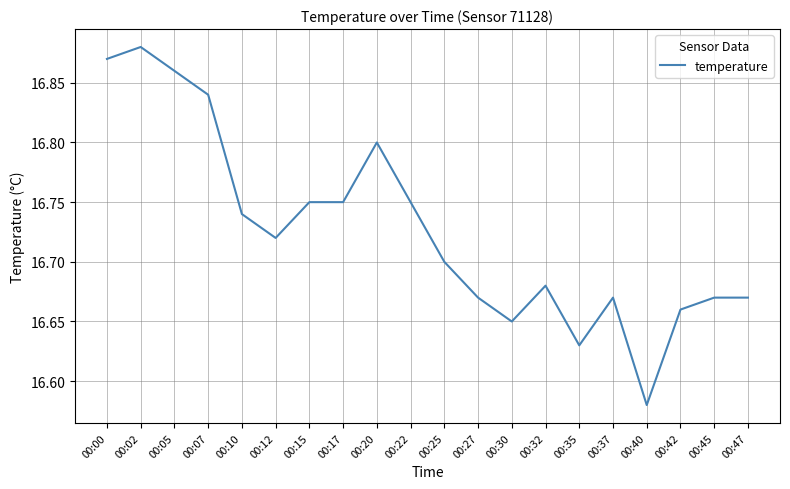

The value at 00:20 is 16.8. True or false?

True